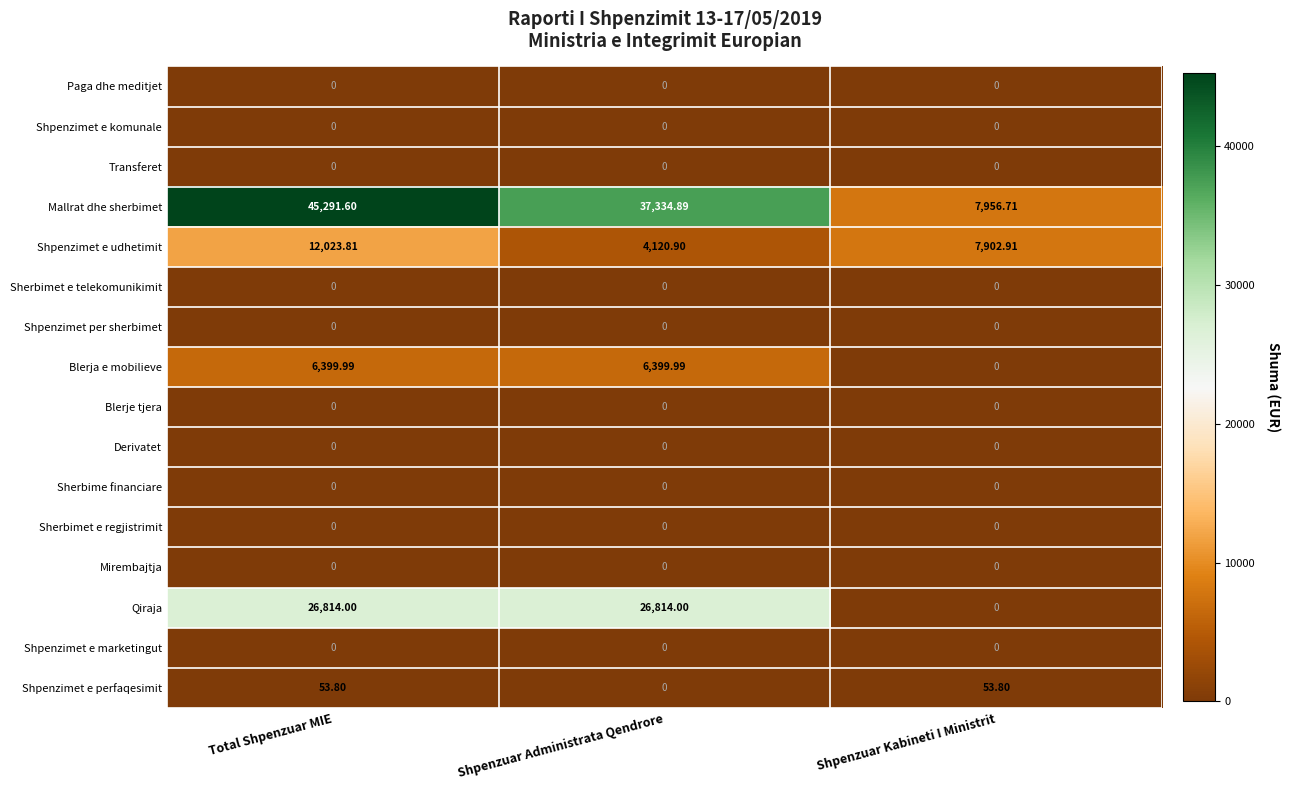

Which series has the largest range (max minus min)?

Mallrat dhe sherbimet